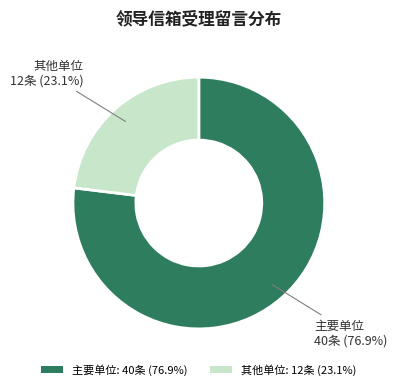

Between 主要单位: 40条 (76.9%) and 其他单位: 12条 (23.1%), which is larger?

主要单位: 40条 (76.9%)